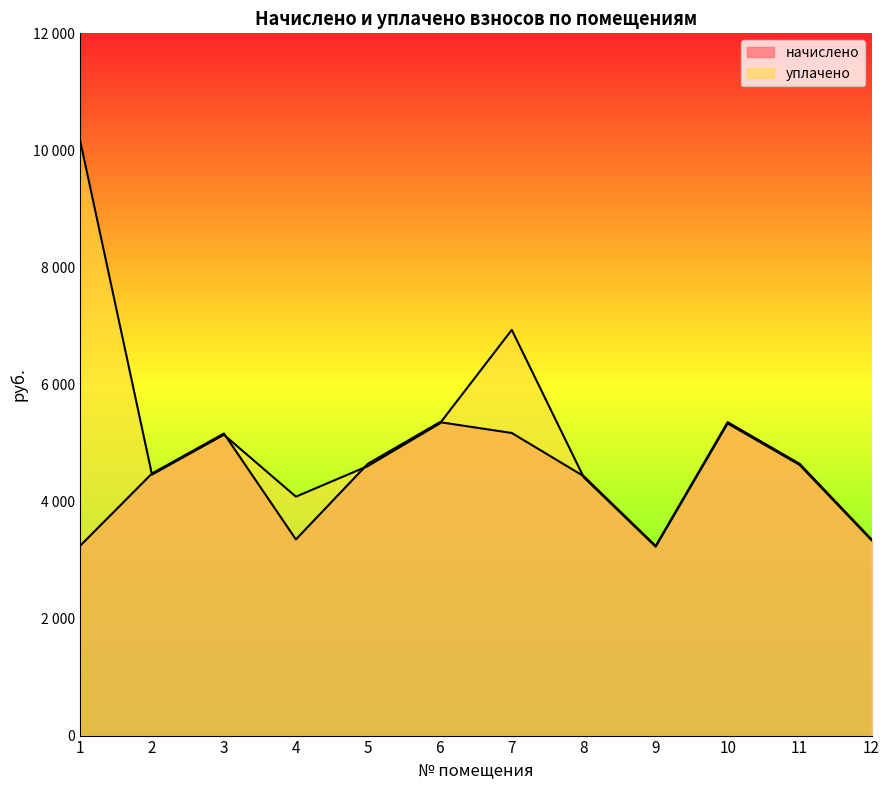

At how many categories does at least one series exceed 5713?

2